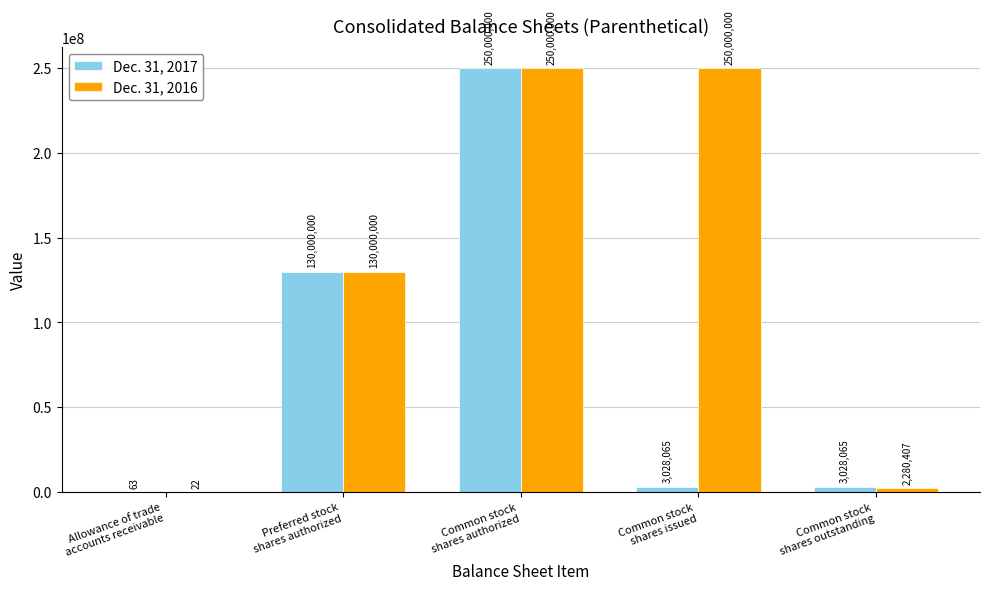

The Dec. 31, 2016 series shows 2280407 at Common stock
shares outstanding. True or false?

True